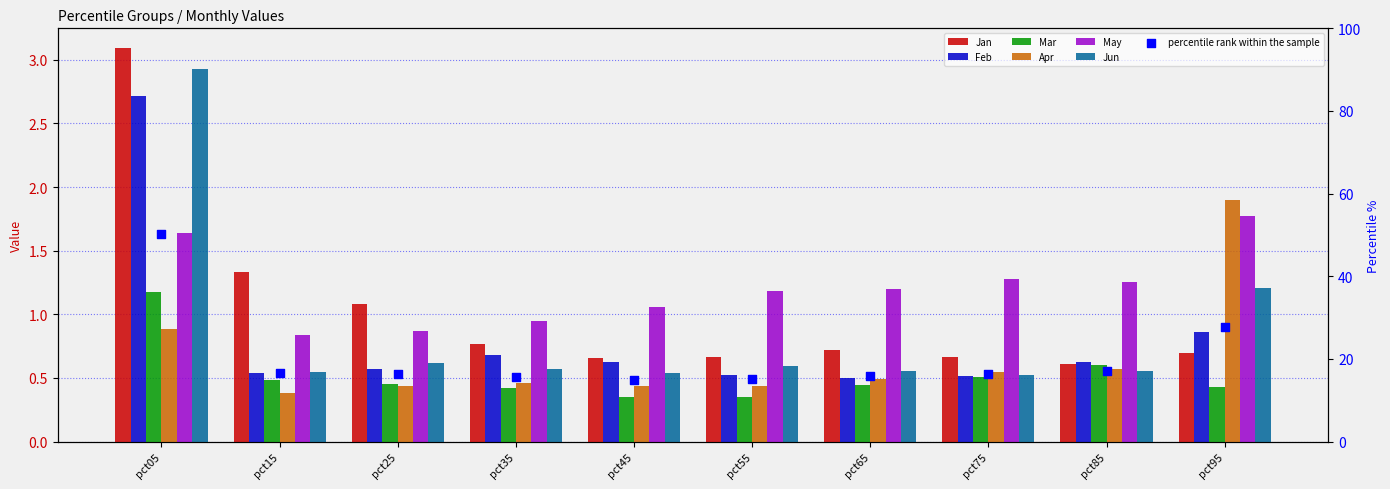

What are all the series names shown in the legend?

Jan, Feb, Mar, Apr, May, Jun